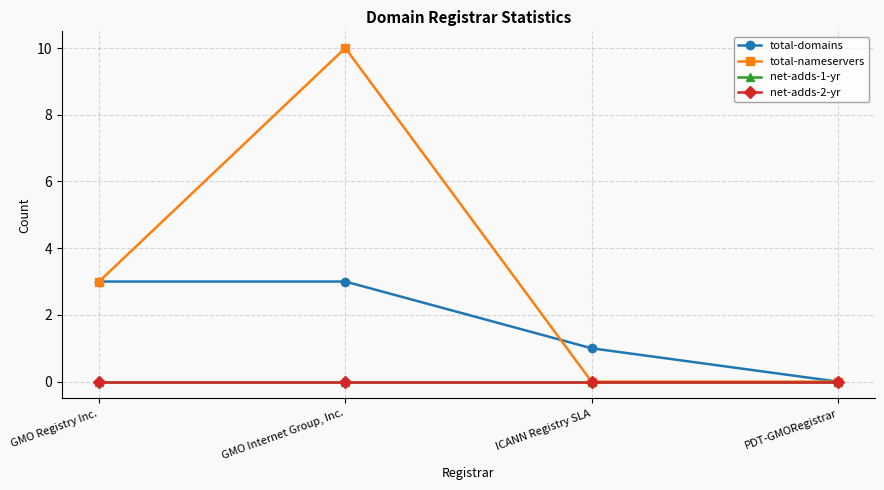

At ICANN Registry SLA, list the series in order from smallest to largest.

total-nameservers, net-adds-1-yr, net-adds-2-yr, total-domains